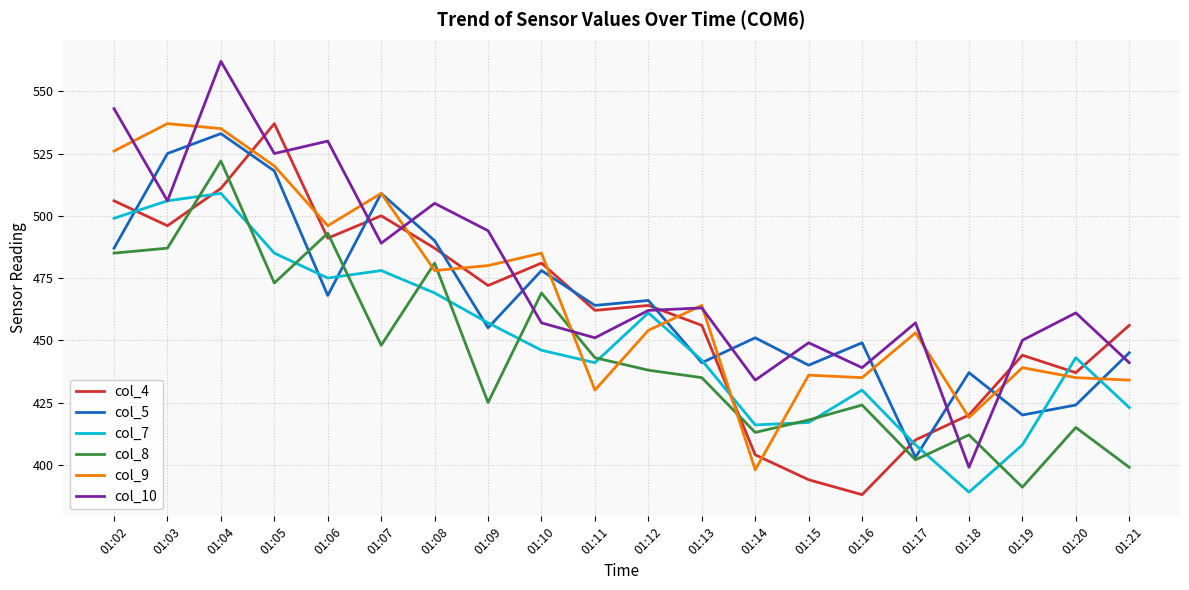

Where is the first local maximum for col_5?

01:04